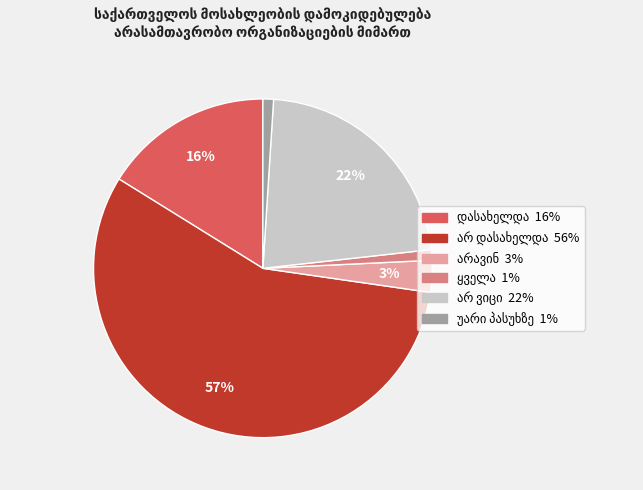

Is there any slice that represents more than half of the pie?

Yes